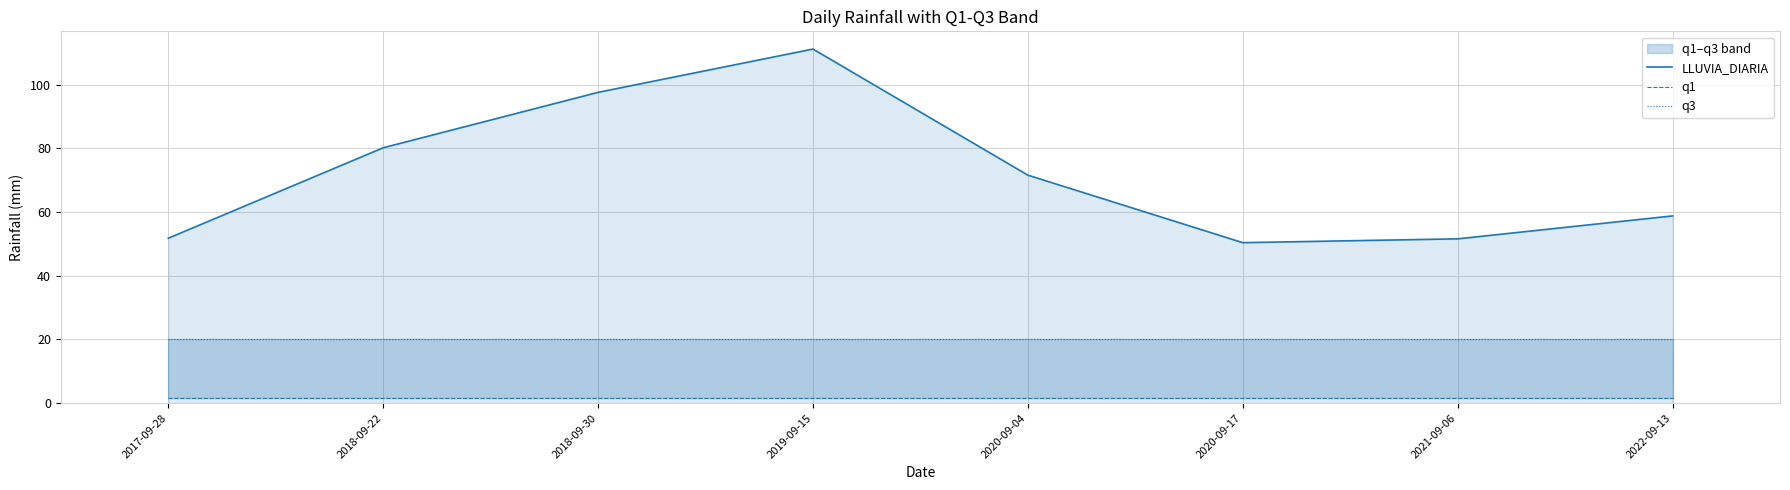

Where is LLUVIA_DIARIA nearest to the value 80?

2018-09-22